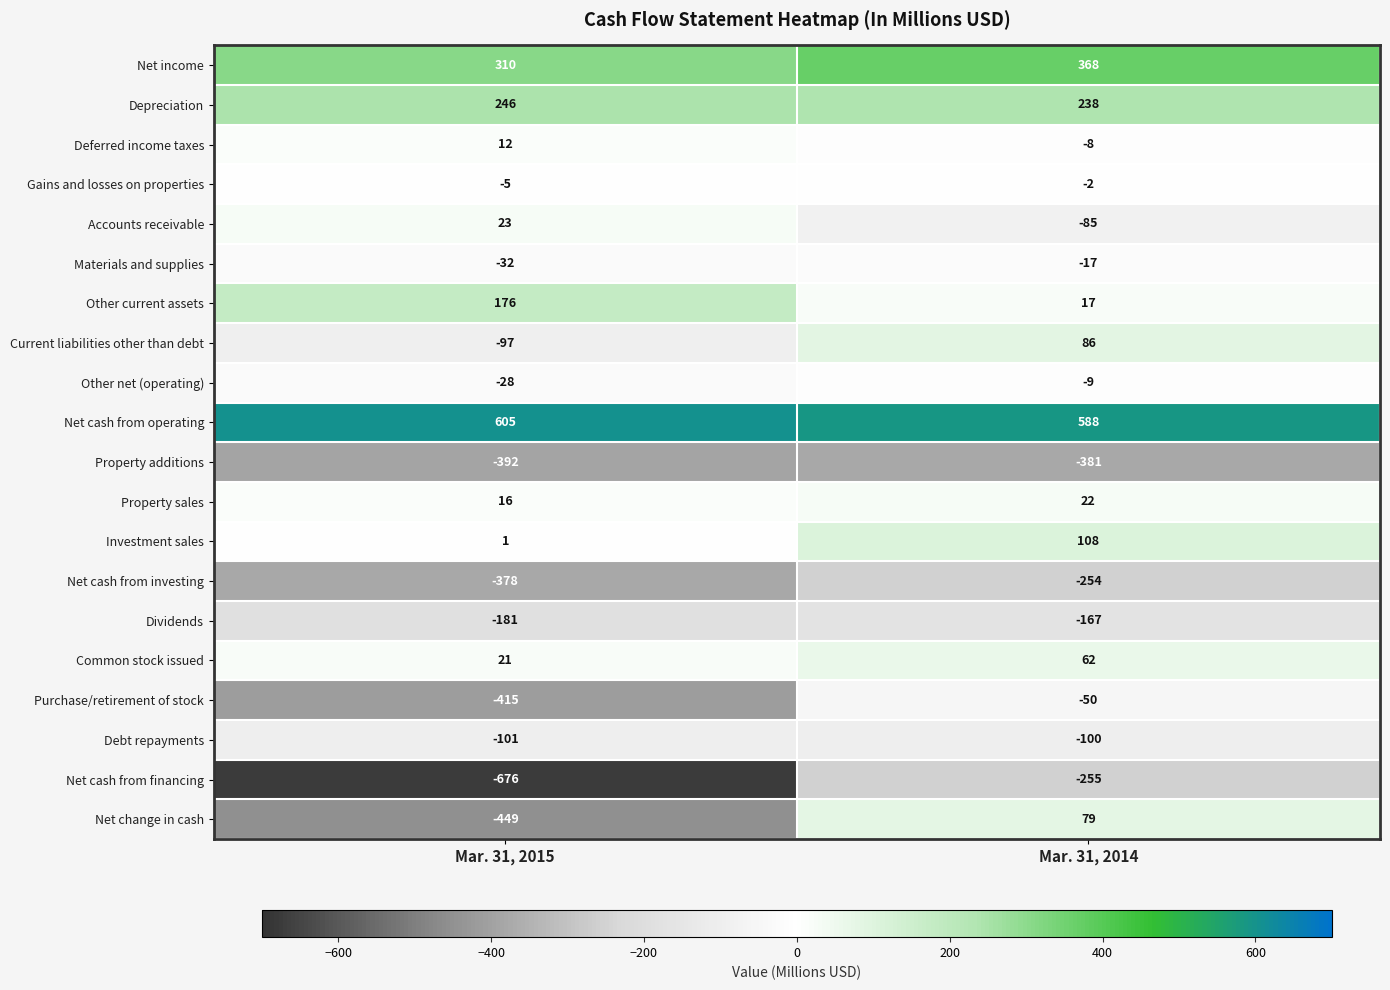

Which series has the largest total across all categories?

Net cash from operating